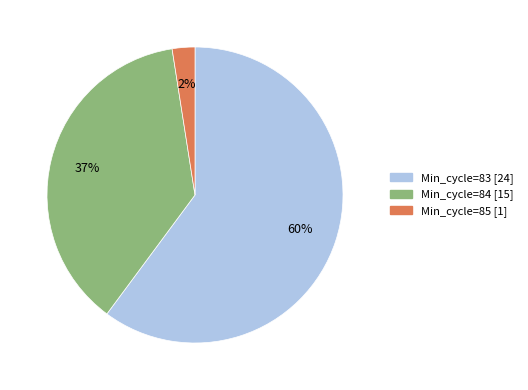

Is Min_cycle=84 [15] the majority of the pie?

No